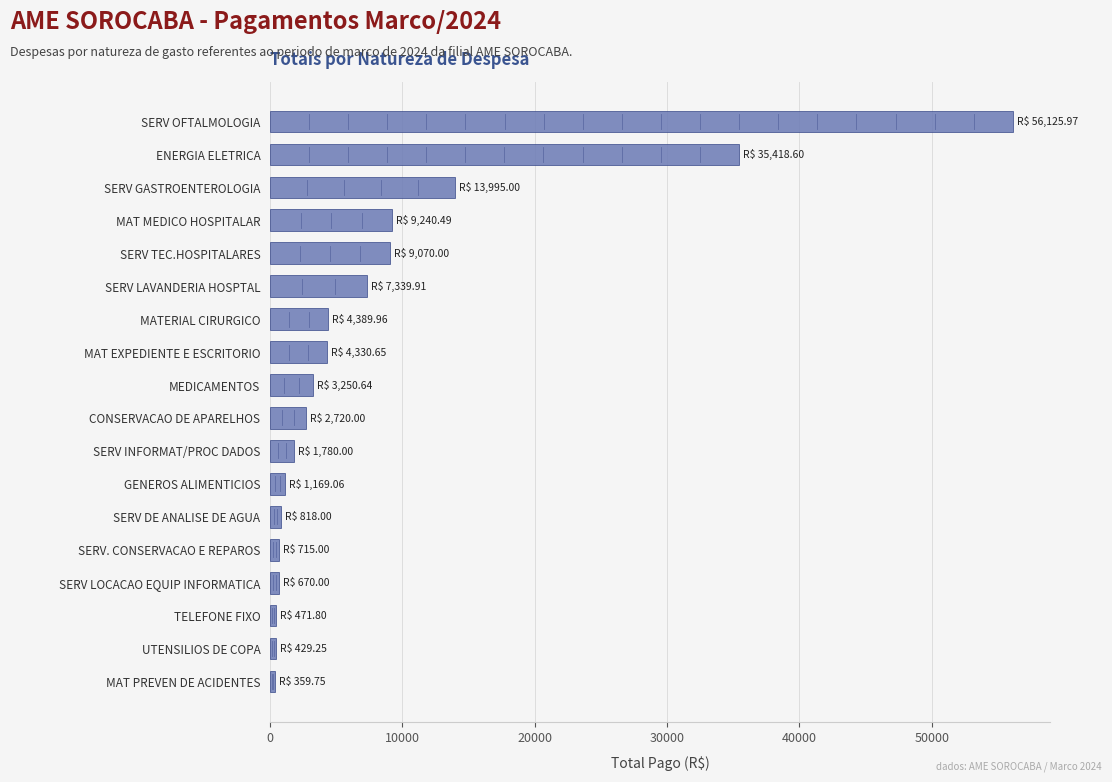

At which label is the value closest to 28242?

ENERGIA ELETRICA